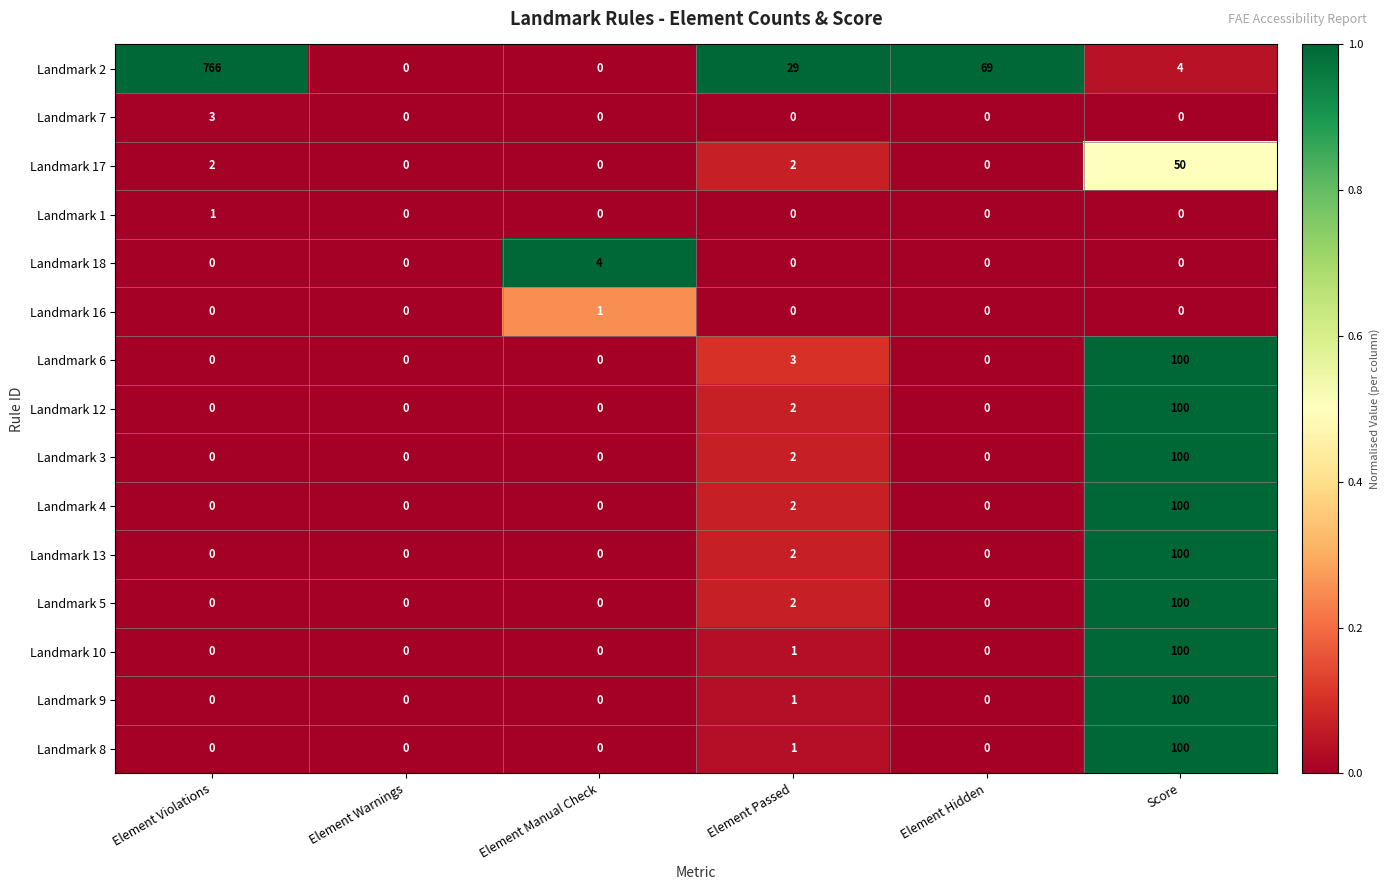

What is the sum of the Landmark 17 values at Element Warnings and Score?

50